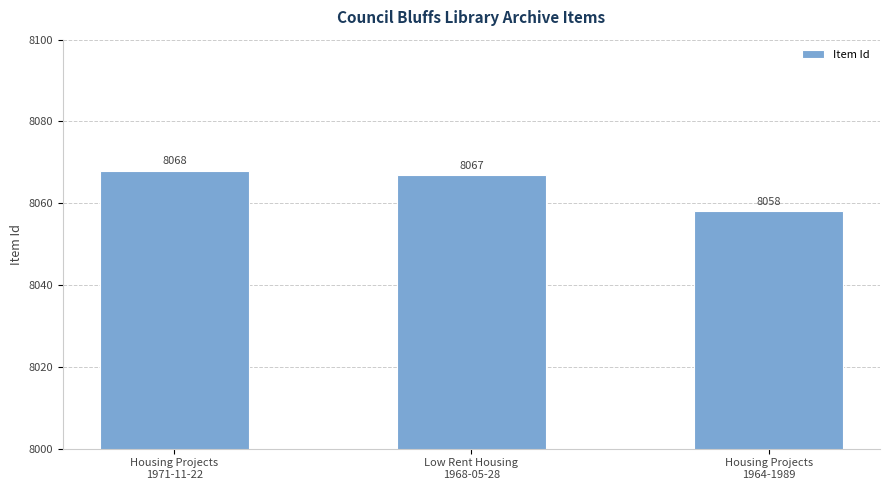

At which label is the value closest to 8063?

Low Rent Housing
1968-05-28